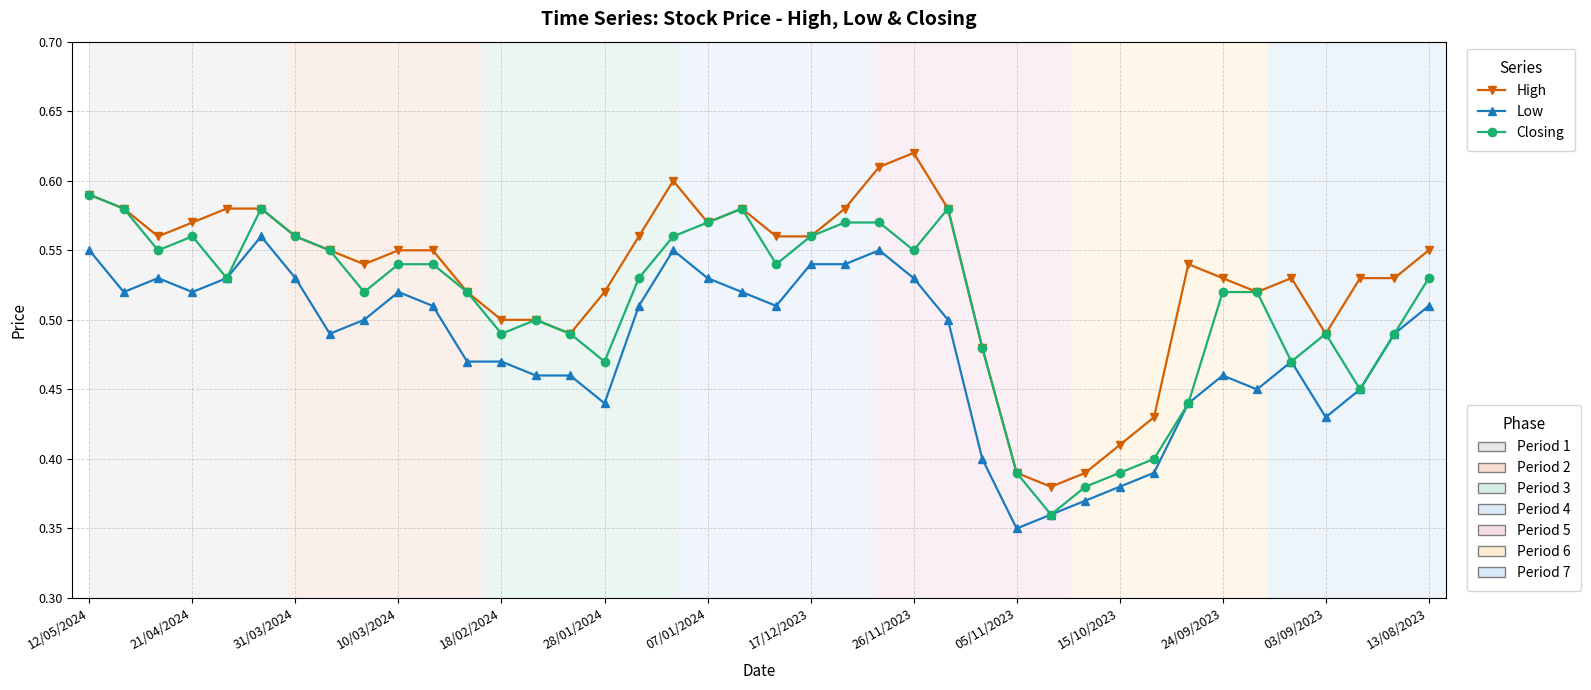

How many lines are shown in the chart?

3